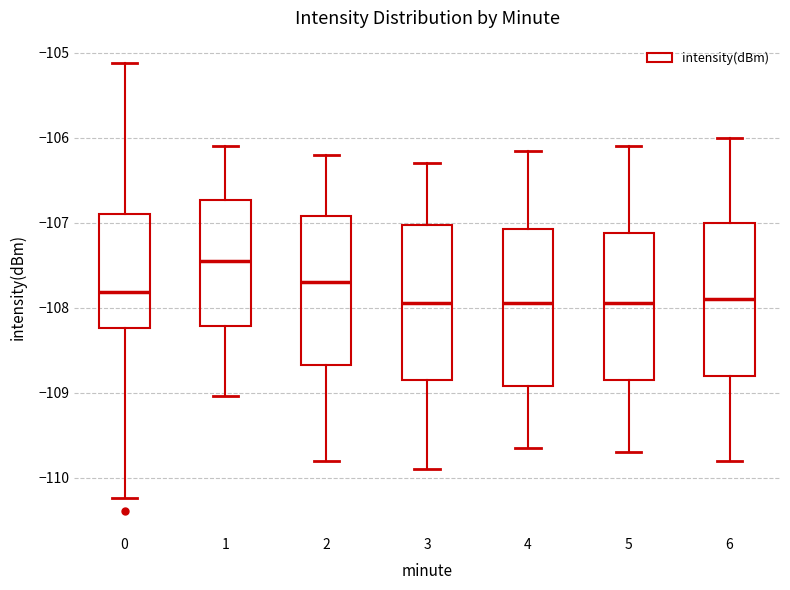

Reading left to right, transcribe this box plot: for each box, give where its median line is, the range the box spans, and where its two whiskers end, as read against the y-axis. The values are not printed on the chart, so give them approximately, as read against the axis.

0: median -107.8, box -108.2 to -106.9, whiskers -110.2 to -105.1
1: median -107.5, box -108.2 to -106.7, whiskers -109.0 to -106.1
2: median -107.7, box -108.7 to -106.9, whiskers -109.8 to -106.2
3: median -107.9, box -108.8 to -107.0, whiskers -109.9 to -106.3
4: median -107.9, box -108.9 to -107.1, whiskers -109.6 to -106.1
5: median -107.9, box -108.8 to -107.1, whiskers -109.7 to -106.1
6: median -107.9, box -108.8 to -107.0, whiskers -109.8 to -106.0